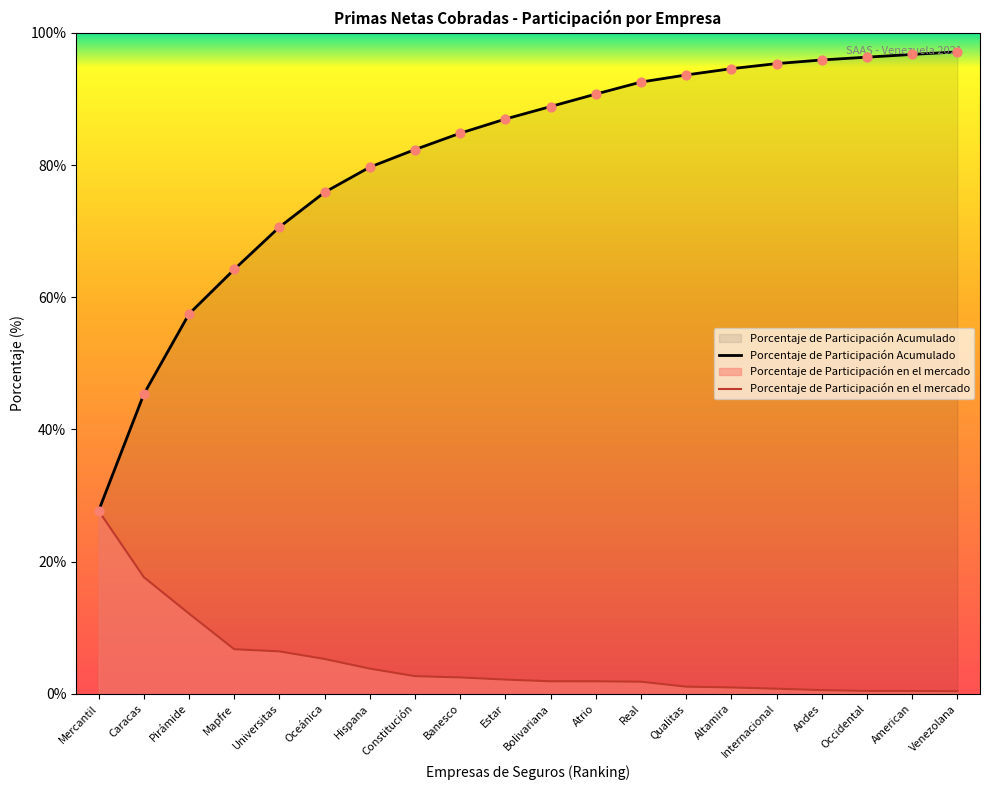

Which series has the largest Y range (max minus min)?

Porcentaje de Participación Acumulado